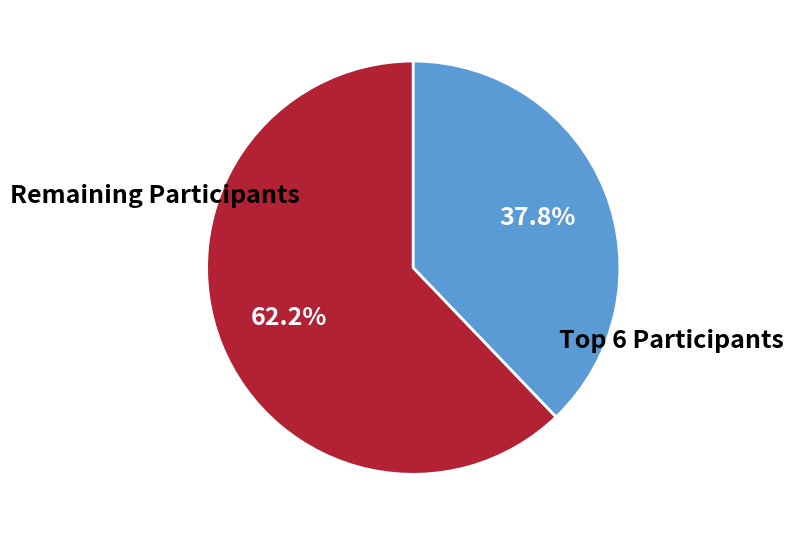

Is there a majority slice in this chart?

Yes